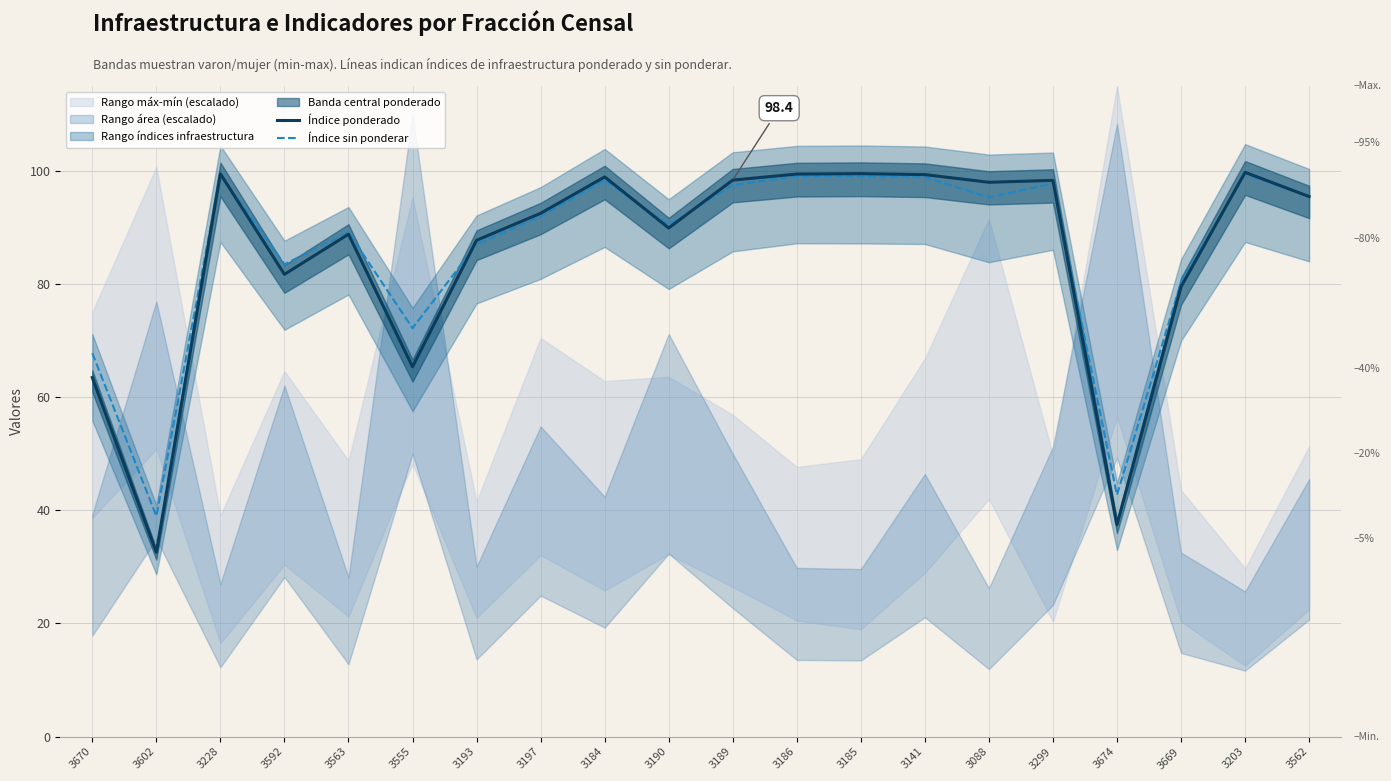

What is the lowest value of the Índice ponderado series?

32.6